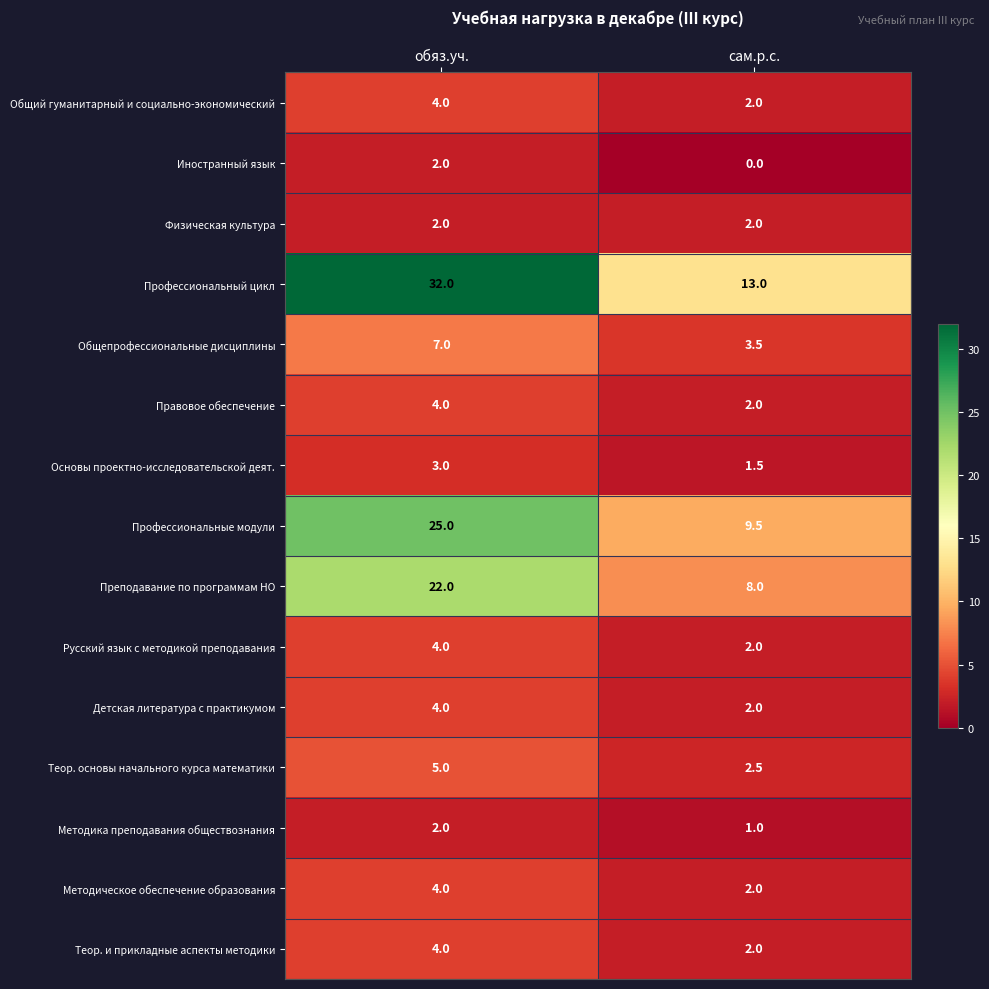

List the labels in order of Детская литература с практикумом value, smallest first.

сам.р.с., обяз.уч.